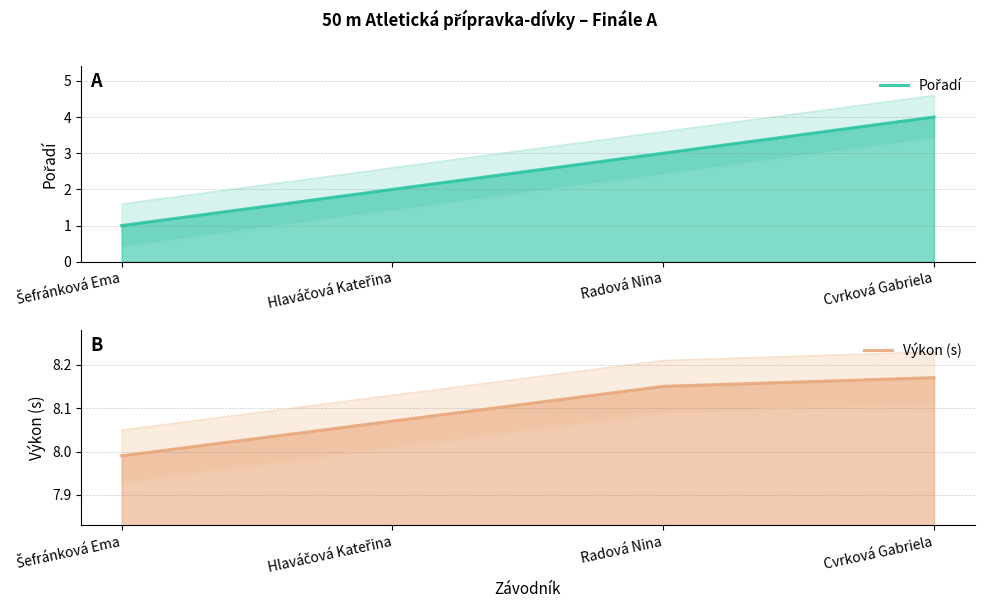

Which series has the largest total across all categories?

Výkon (s)